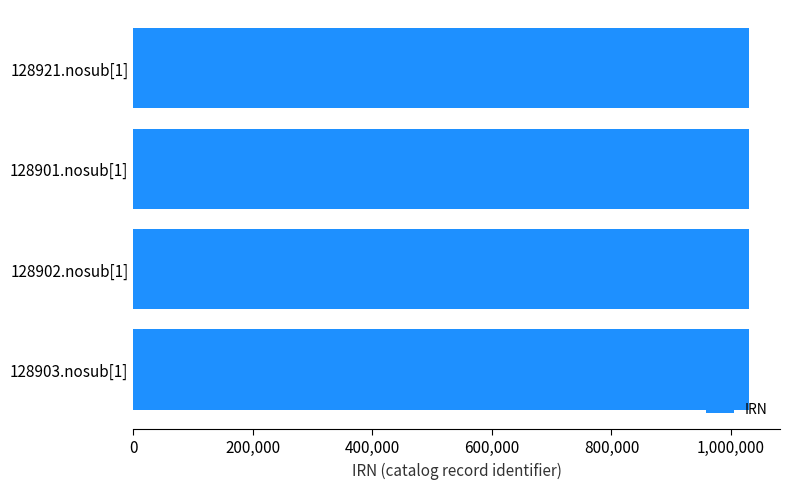

Are the bars grouped side by side (vs. stacked)?

No